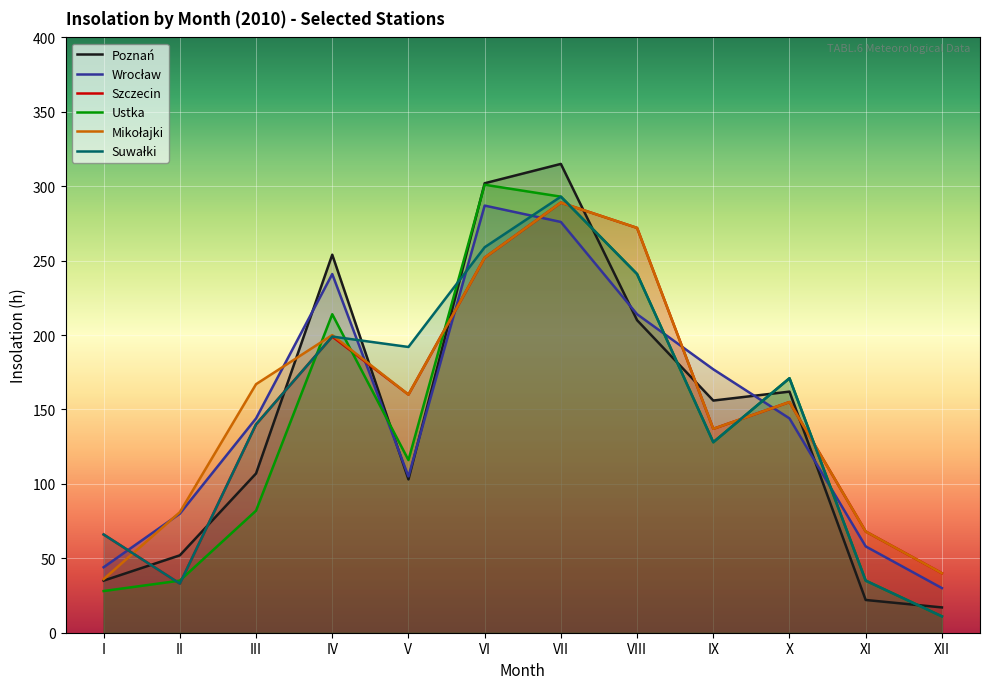

What is the total value across all series at IX?

863